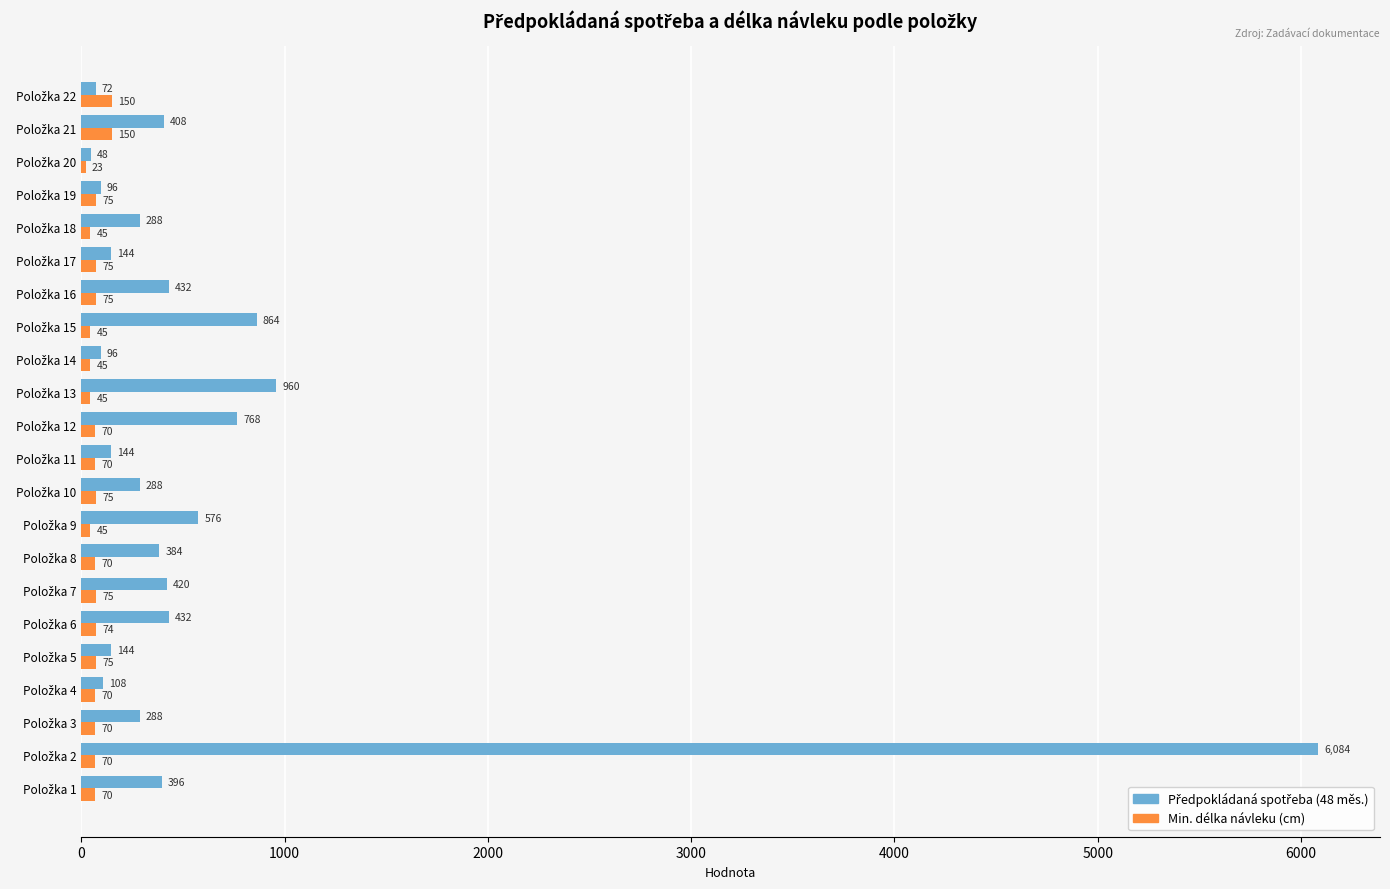

What is the difference between the second highest and minimum values in the Min. délka návleku (cm) series?

127